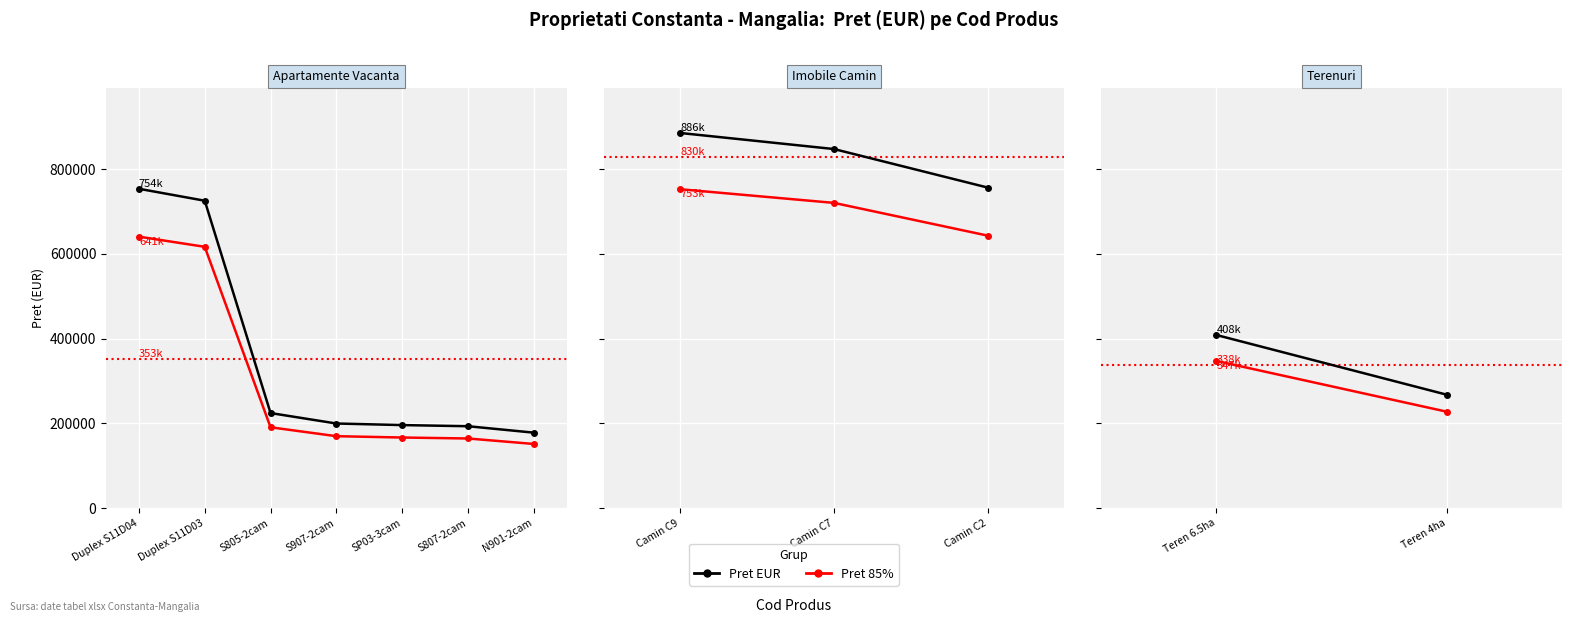

How many lines are shown in the chart?

2